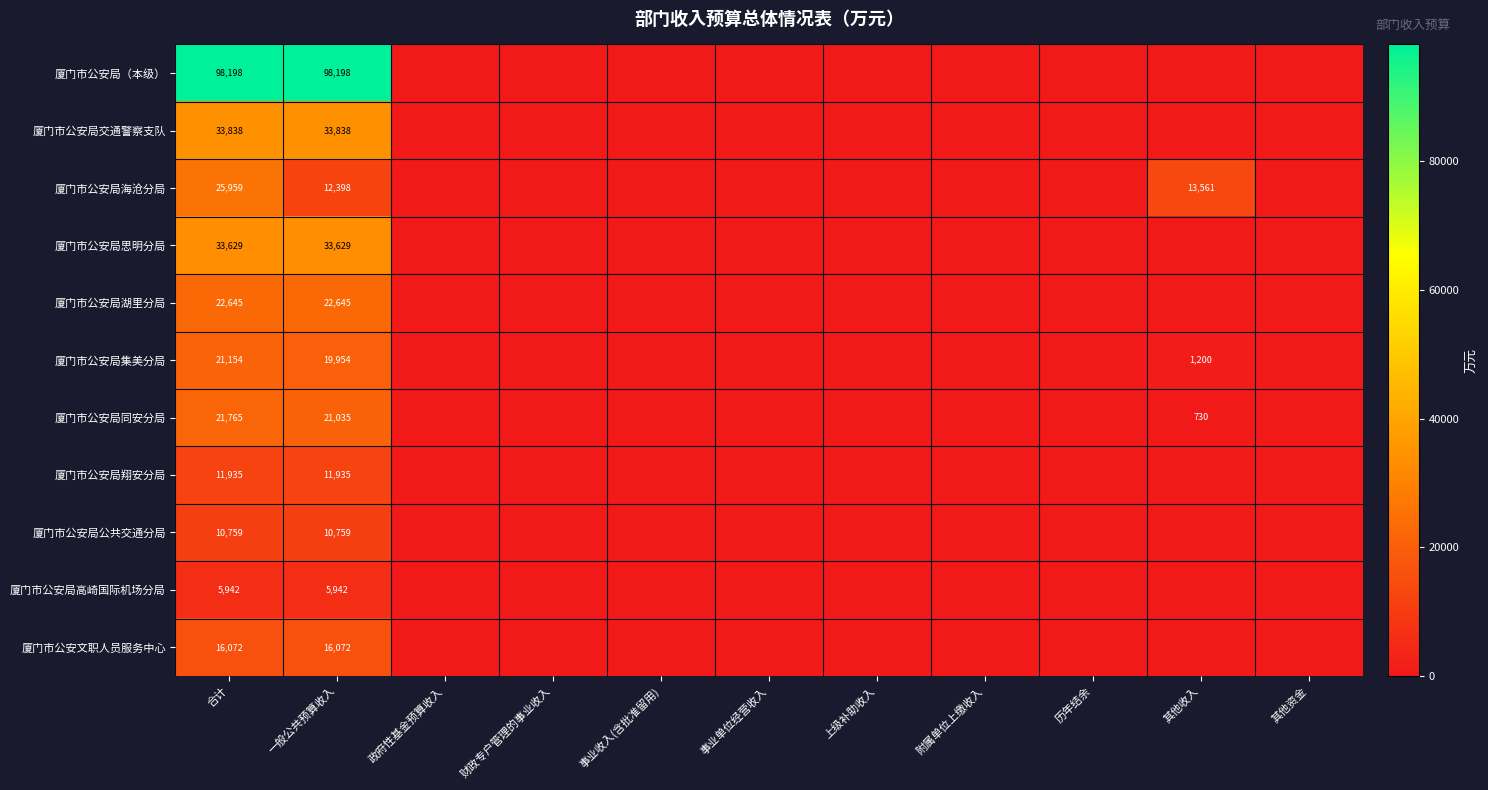

Rank the series at 合计 from lowest to highest value.

厦门市公安局高崎国际机场分局, 厦门市公安局公共交通分局, 厦门市公安局翔安分局, 厦门市公安文职人员服务中心, 厦门市公安局集美分局, 厦门市公安局同安分局, 厦门市公安局湖里分局, 厦门市公安局海沧分局, 厦门市公安局思明分局, 厦门市公安局交通警察支队, 厦门市公安局（本级）